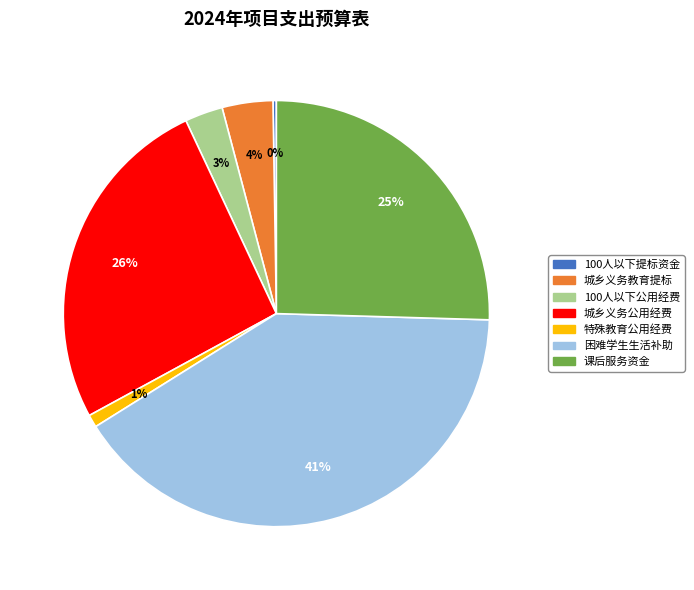

Does any single category account for the majority?

No